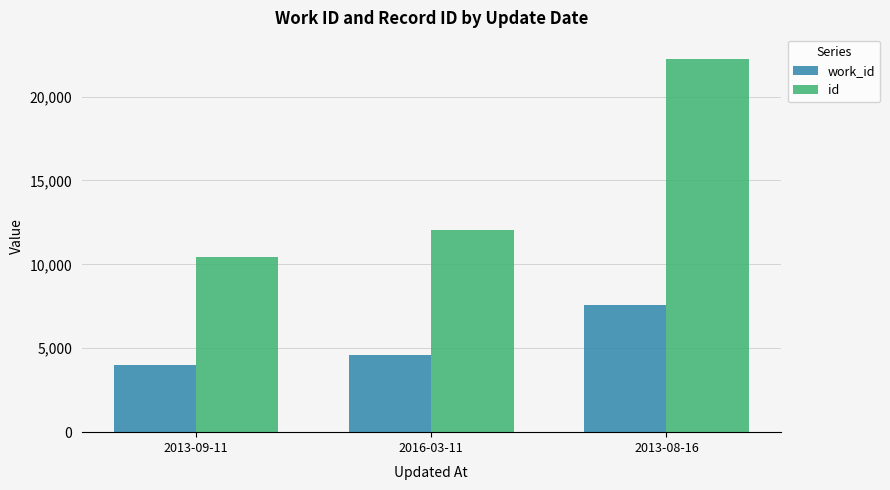

List the series in order of their peak value, highest first.

id, work_id